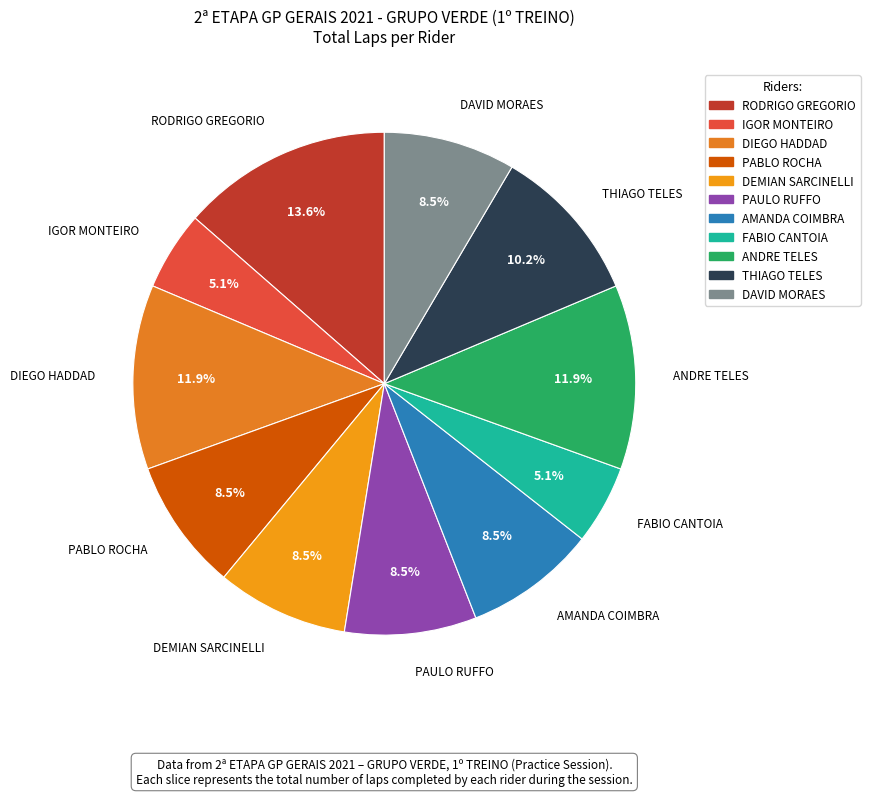

Is there any slice that represents more than half of the pie?

No